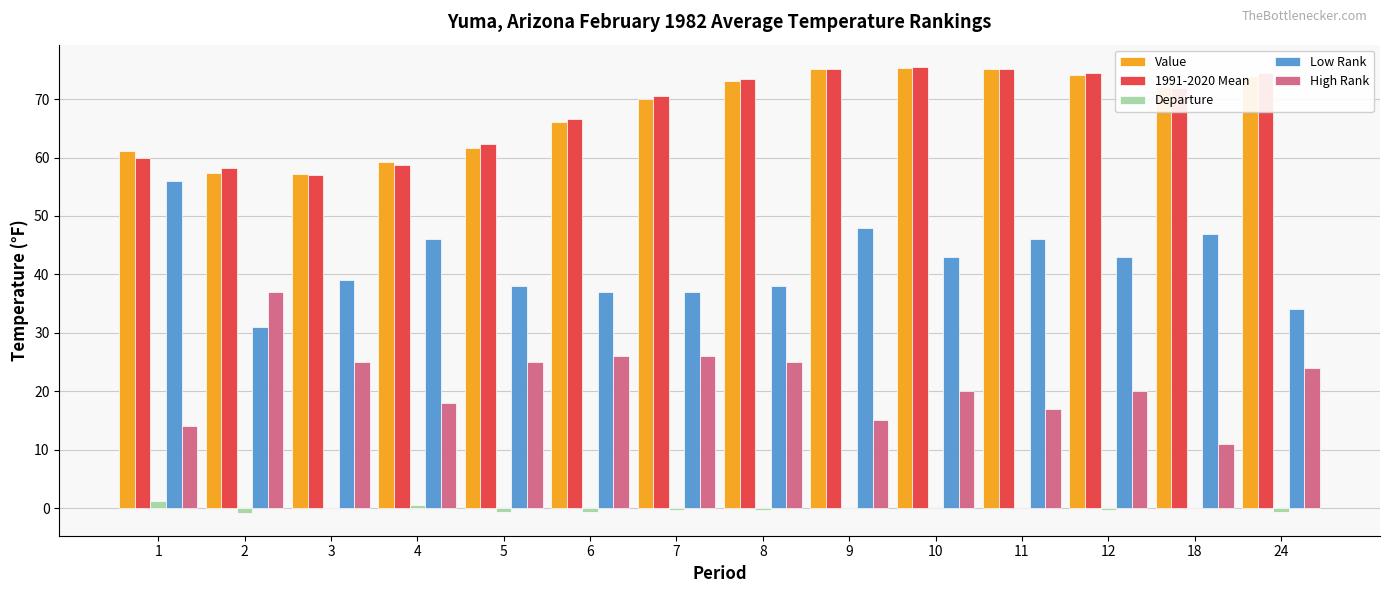

What is the sum of all Low Rank values?

583.0